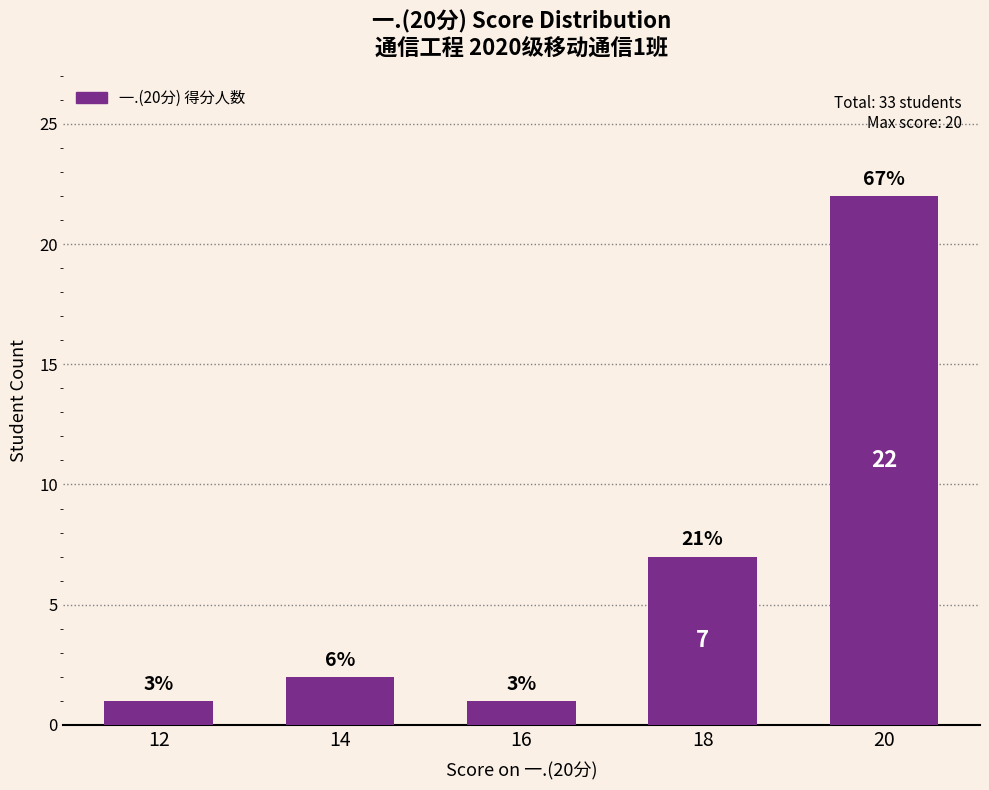

How many bars are there in total?

5